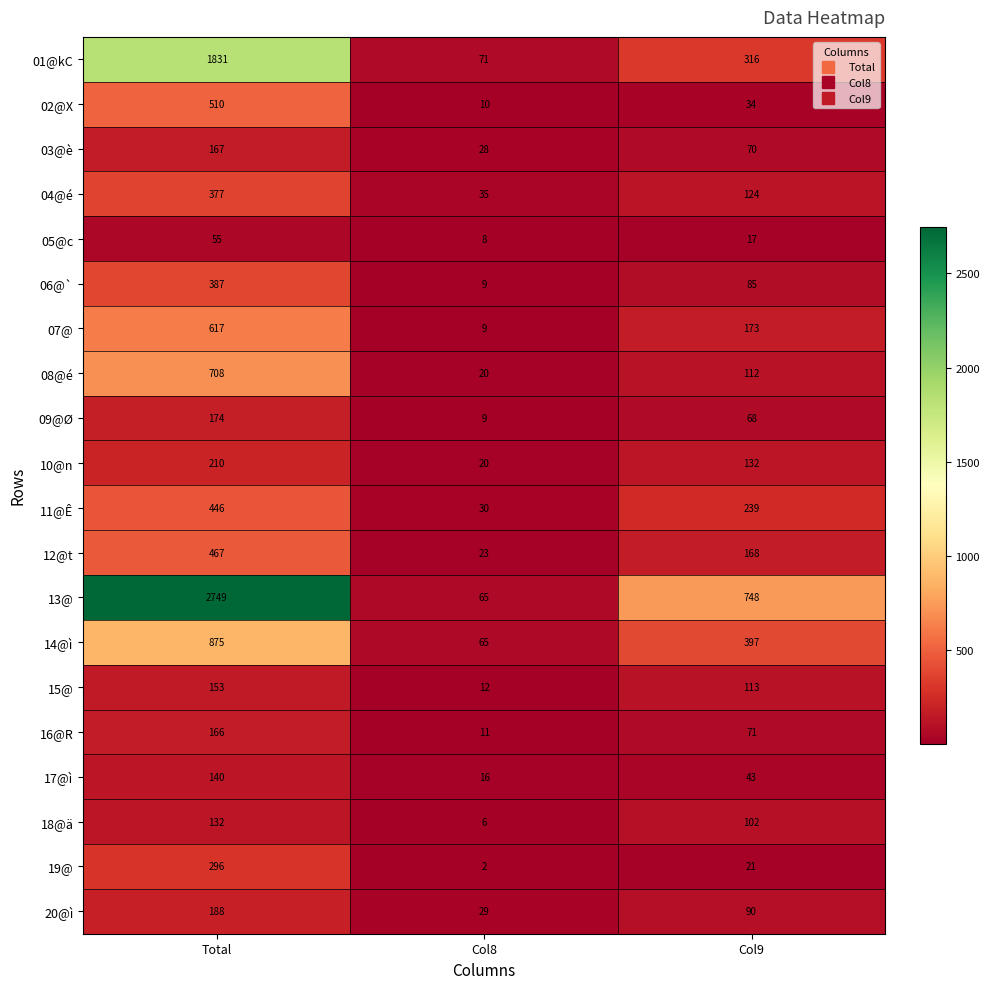

At Col9, list the series in order from largest to smallest.

13@, 14@ì, 01@kC, 11@Ê, 07@, 12@t, 10@n, 04@é, 15@, 08@é, 18@ä, 20@ì, 06@`, 16@R, 03@è, 09@Ø, 17@ì, 02@X, 19@, 05@c